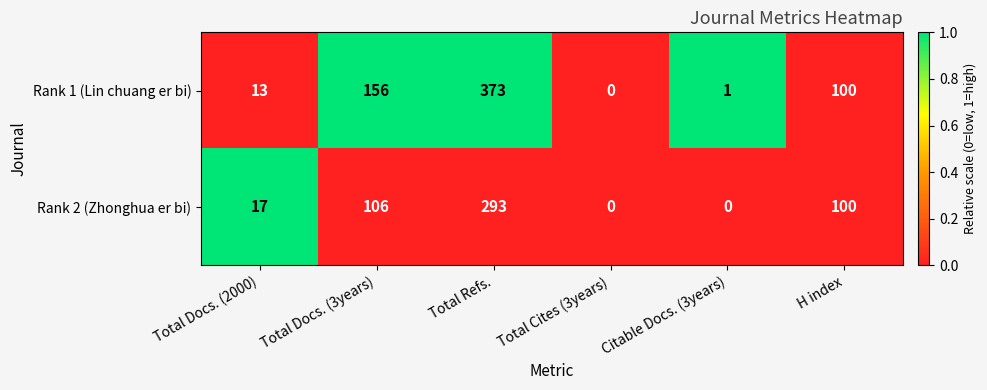

At which category is the sum across all series the highest?

Total Refs.